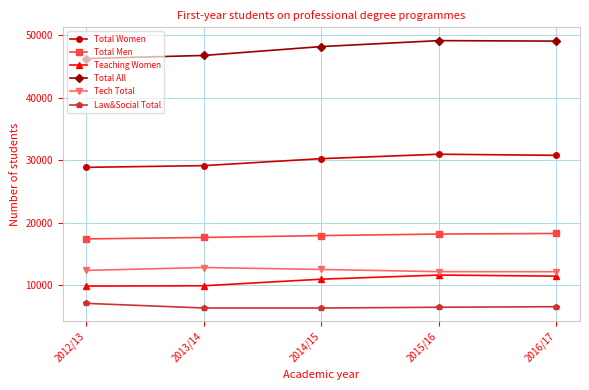

What are all the series names shown in the legend?

Total Women, Total Men, Teaching Women, Total All, Tech Total, Law&Social Total